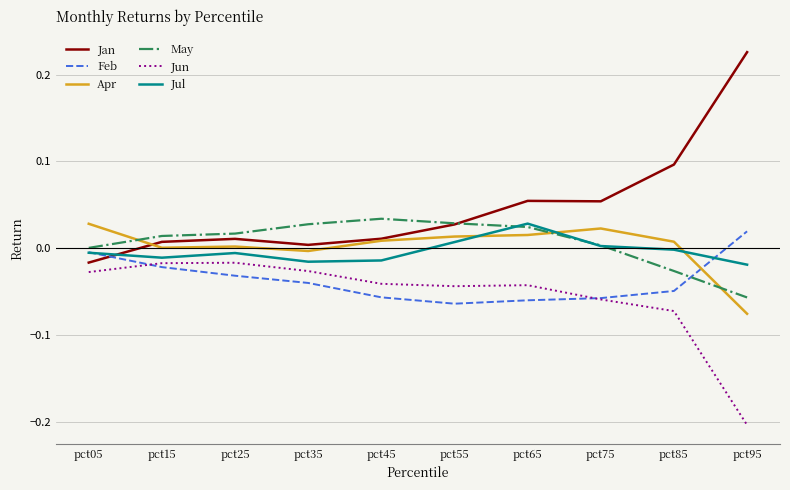

At which label does Jan reach its peak?

pct95